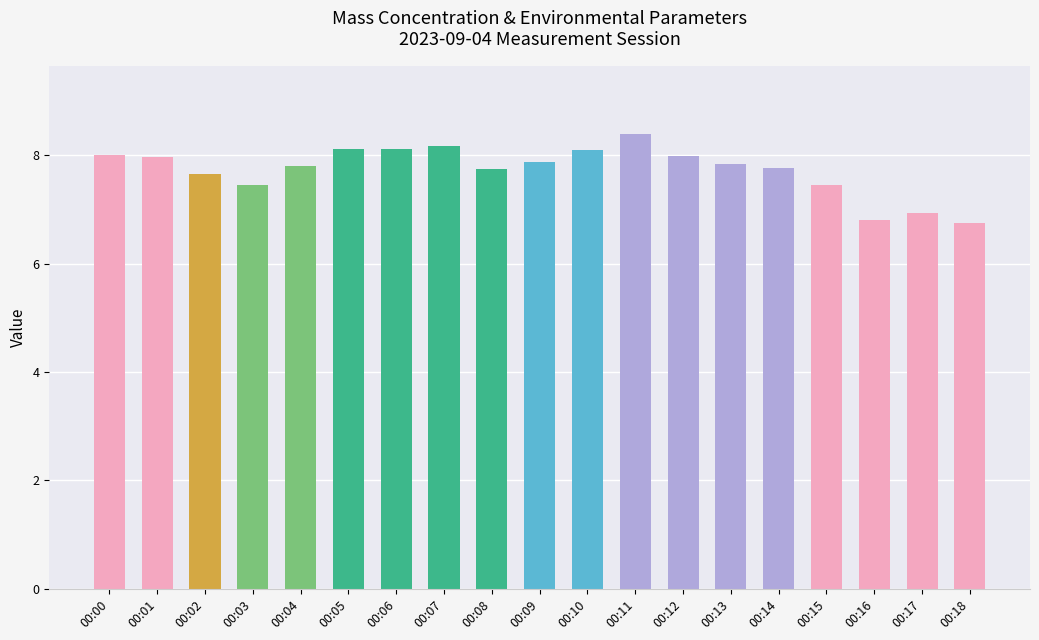

What is the greatest value displayed?

8.4